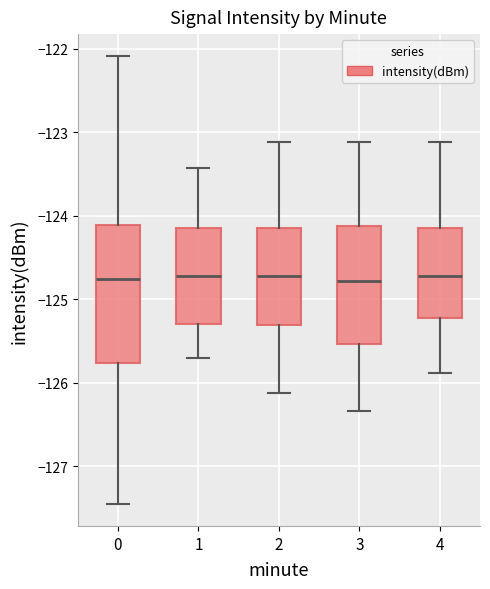

Where does the lower whisker of the box at x = 1 end on the y-axis? The values are not printed on the chart, so give them approximately, as read against the axis.

-125.7